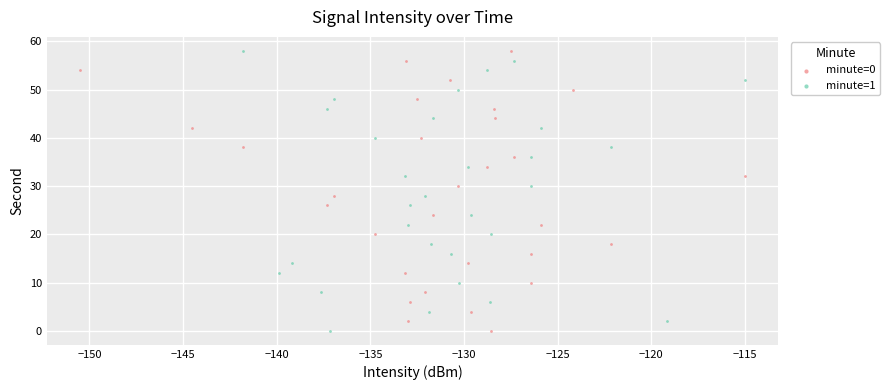

What are all the series names shown in the legend?

minute=0, minute=1